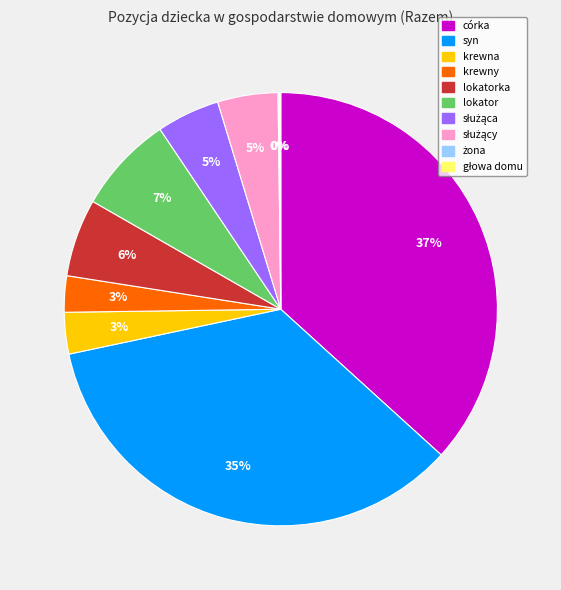

To the nearest percent, what is the difference between the largest and smallest slice percentages?

37%